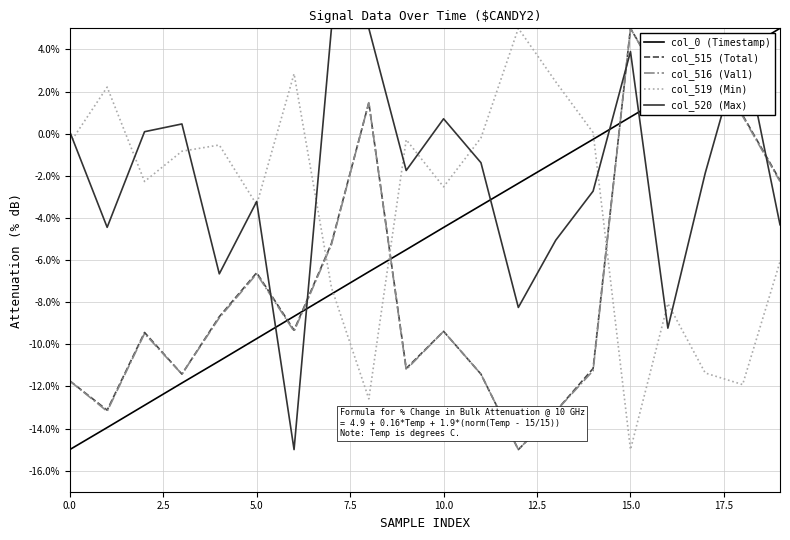

True or false: col_0 (Timestamp) and col_520 (Max) intersect in this chart.

True